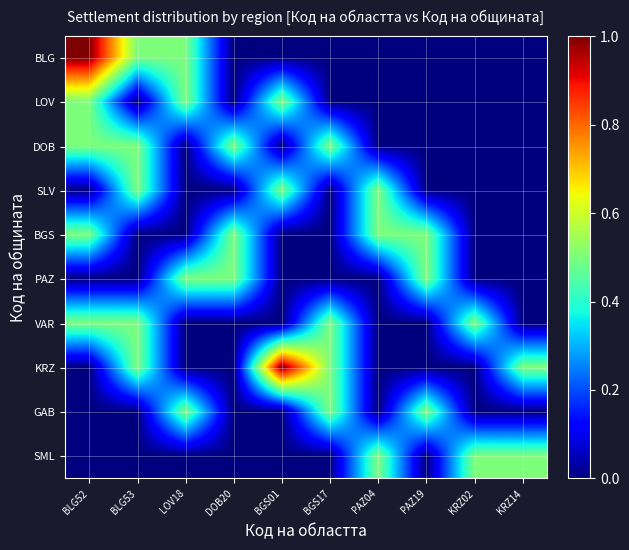

Rank the series by their maximum value, from highest to lowest.

BLG, KRZ, LOV, DOB, SLV, BGS, PAZ, VAR, GAB, SML